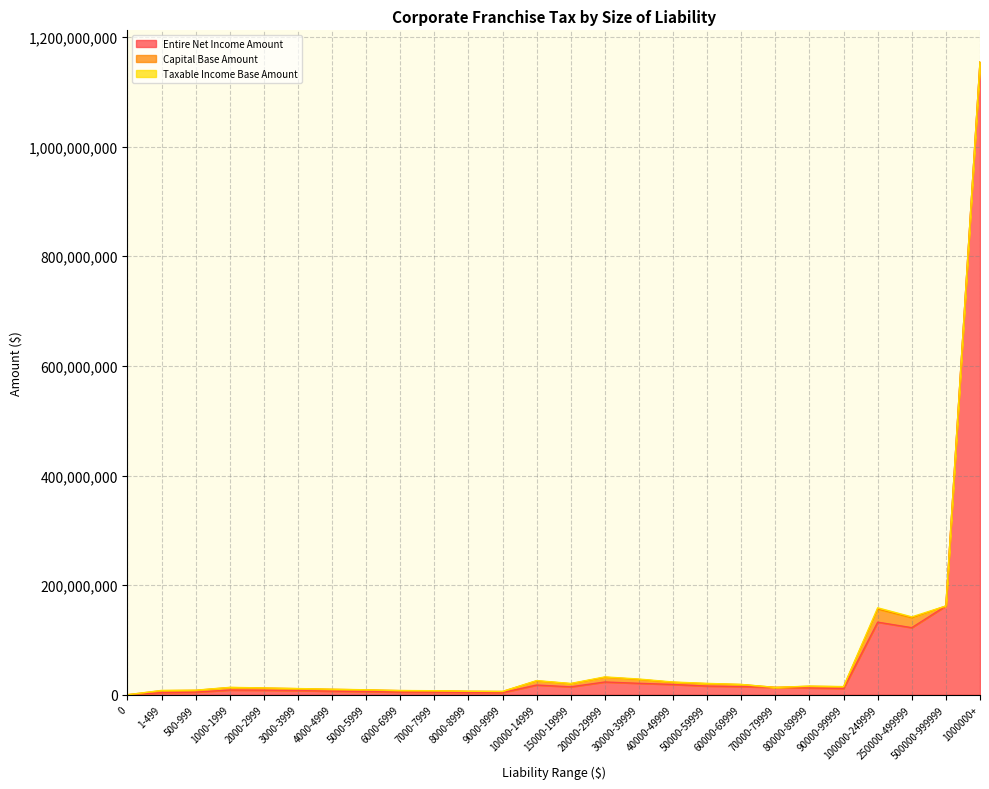

What is the sum of all Entire Net Income Amount values?

1798655555